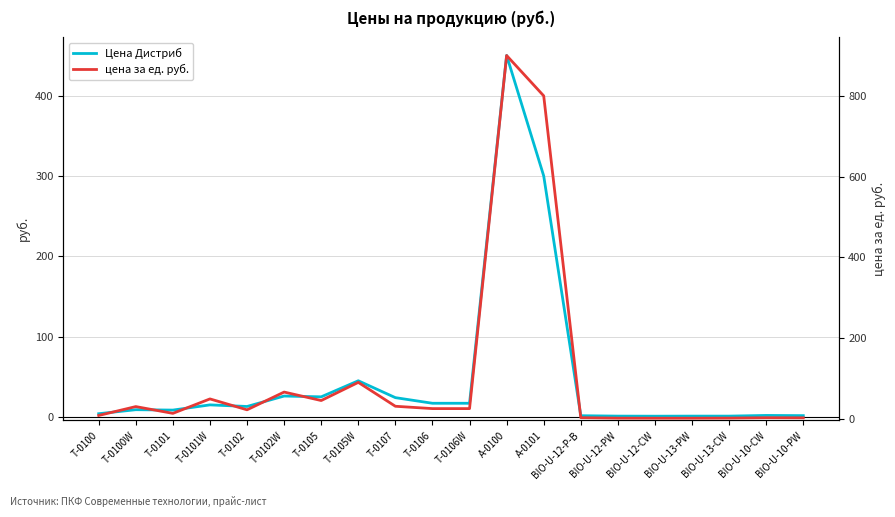

Which label corresponds to the smallest value in the chart?

BIO-U-12-CW